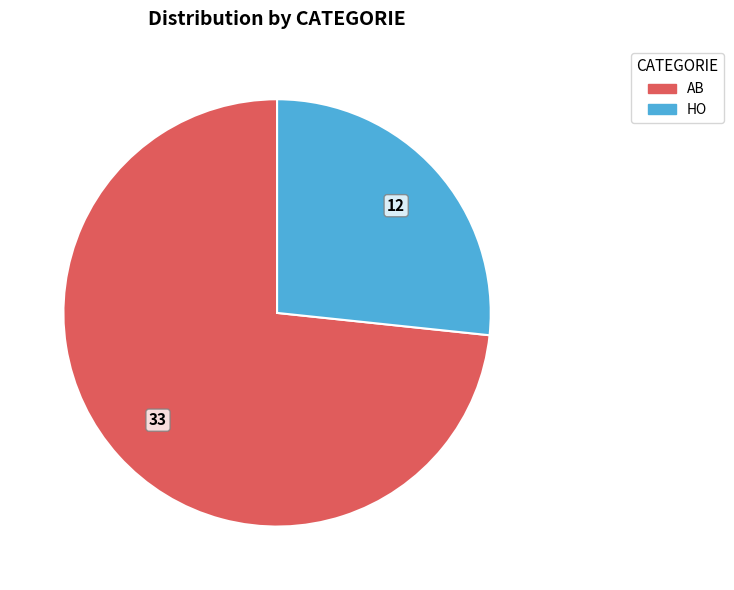

Which slice is the smallest?

HO